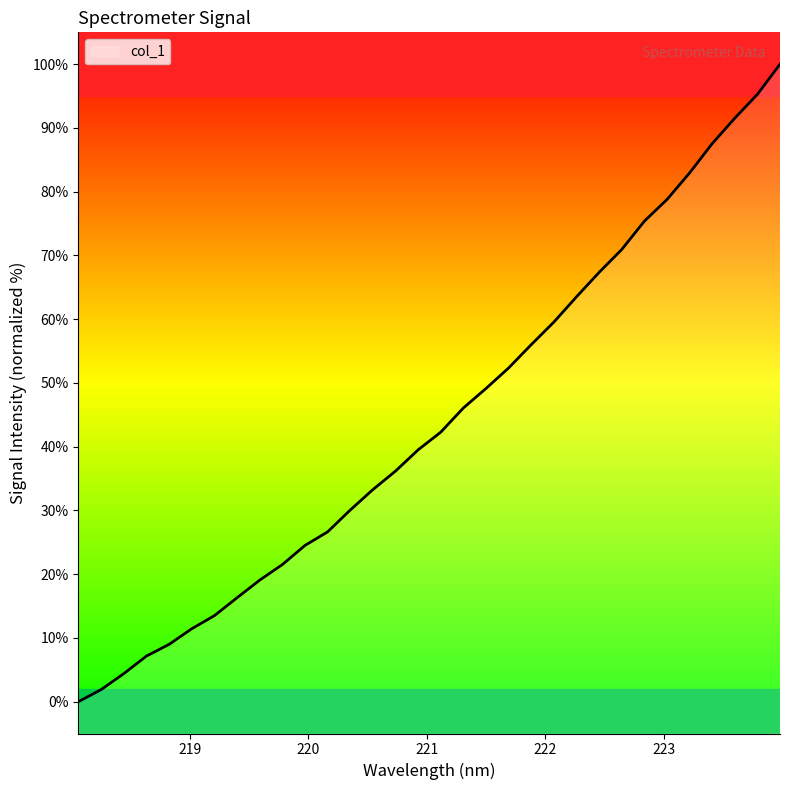

Reading left to right, list all the values displayed in this chart.

218.0596=0.0	218.2508=1.9	218.442=4.4	218.6332=7.2	218.8244=9.0	219.0156=11.4	219.2067=13.5	219.3979=16.3	219.589=19.1	219.7801=21.5	219.9712=24.5	220.1623=26.6	220.3533=30.1	220.5444=33.3	220.7354=36.2	220.9264=39.5	221.1174=42.3	221.3083=46.1	221.4993=49.1	221.6902=52.4	221.8812=56.0	222.0721=59.6	222.263=63.5	222.4538=67.3	222.6447=70.9	222.8355=75.4	223.0264=78.8	223.2172=82.9	223.408=87.5	223.5987=91.5	223.7895=95.3	223.9802=100.0